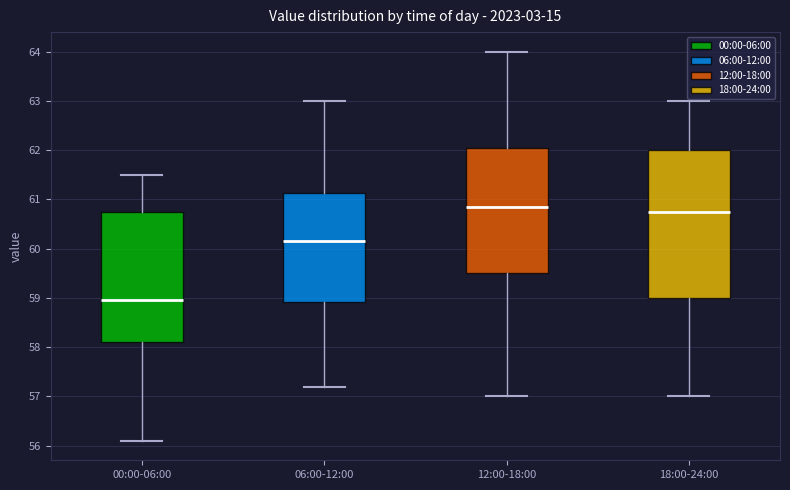

Where is the lower edge of the box for 06:00-12:00 on the y-axis? The values are not printed on the chart, so give them approximately, as read against the axis.

58.9